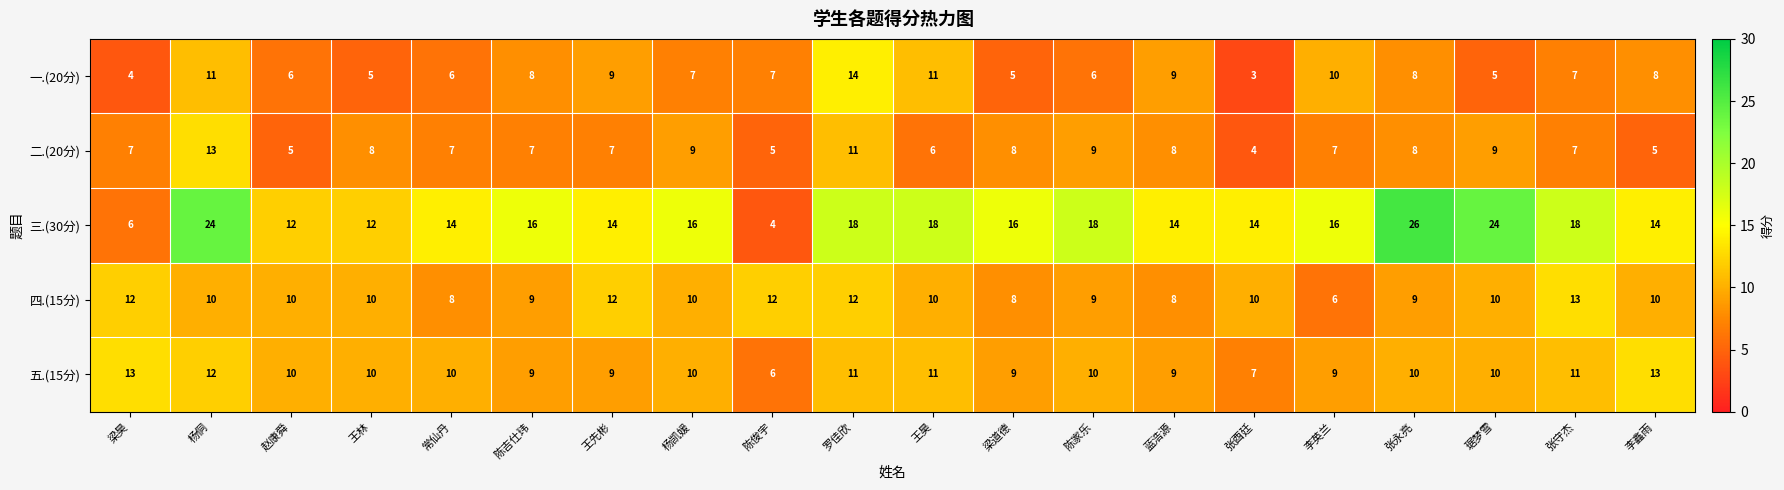

At which label does 一.(20分) reach its peak?

罗佳欣